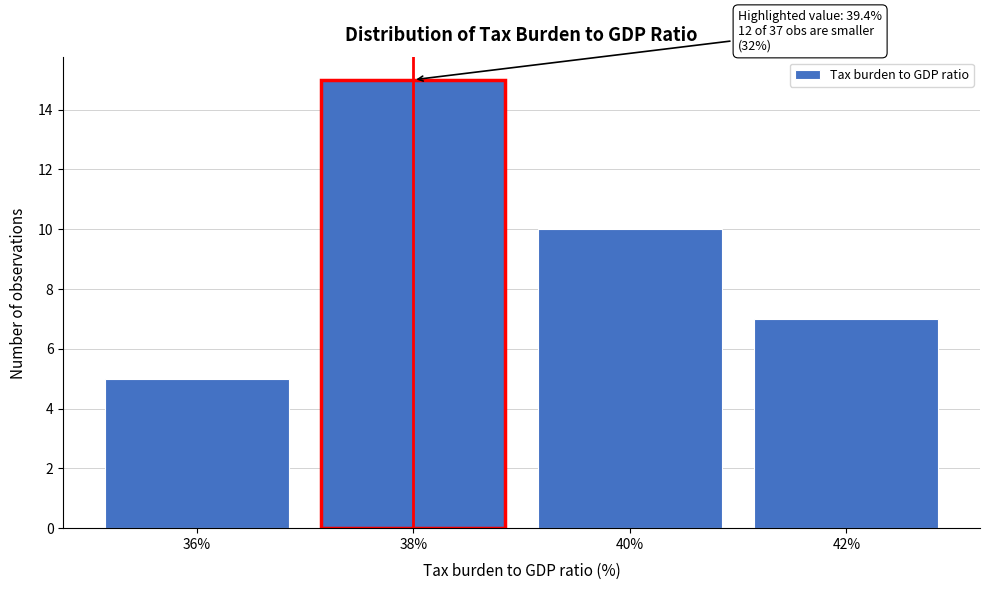

Reading left to right, extract all data points from this chart.

36%=5	38%=15	40%=10	42%=7